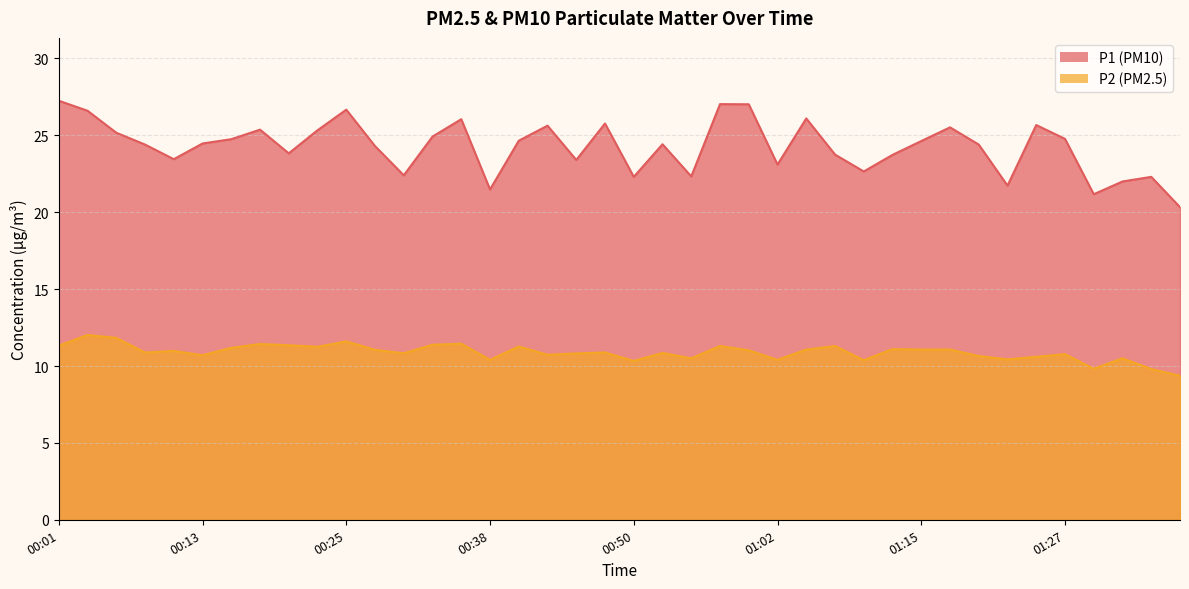

What are all the series names shown in the legend?

P1, P2